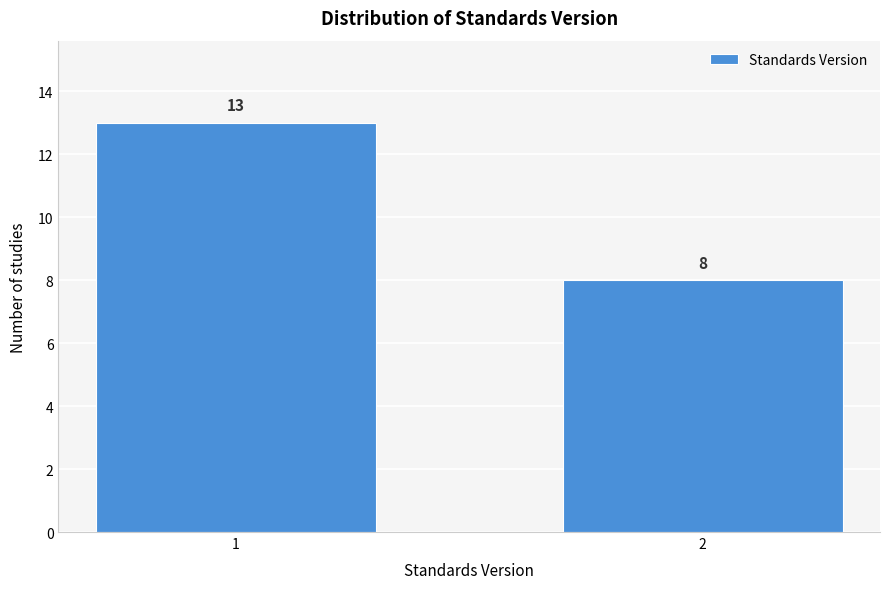

Reading left to right, extract all data points from this chart.

13	8